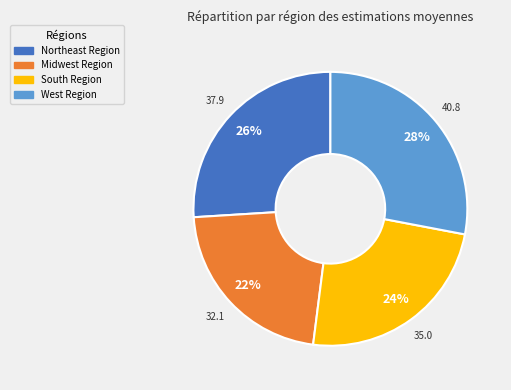

Approximately how many times larger is the value at Northeast Region compared to South Region?

1.1